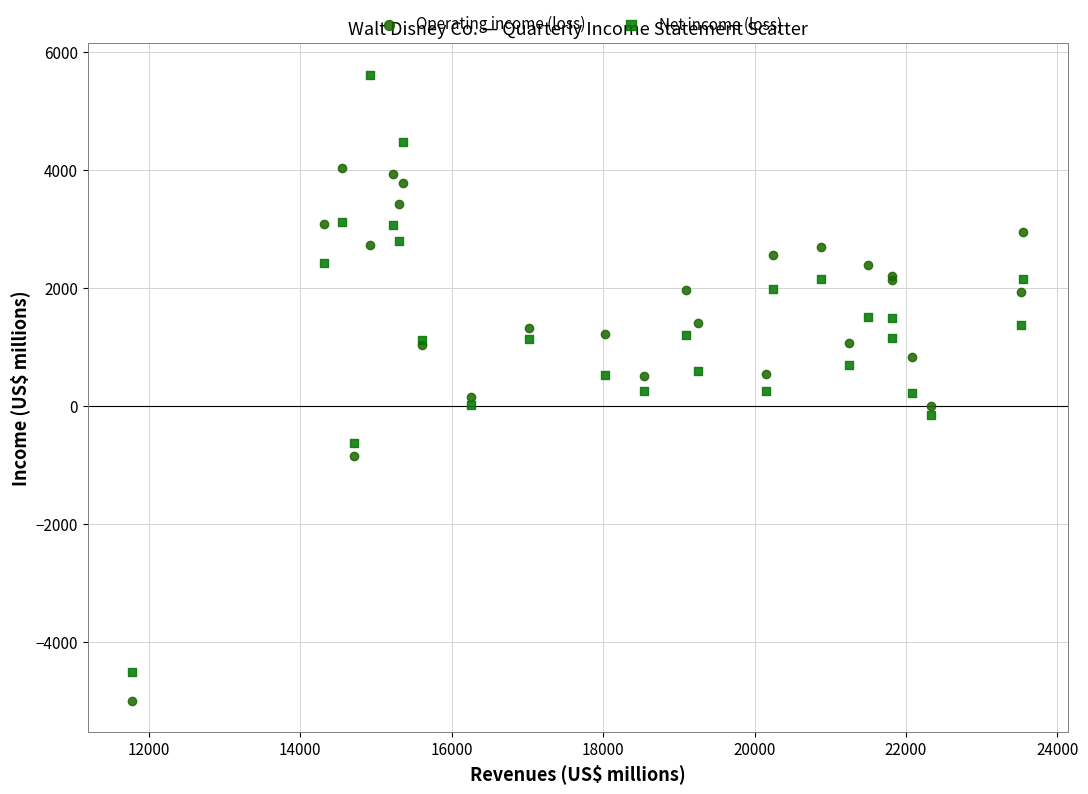

In the Operating income (loss) series, what Y value is closest to -486?

-846